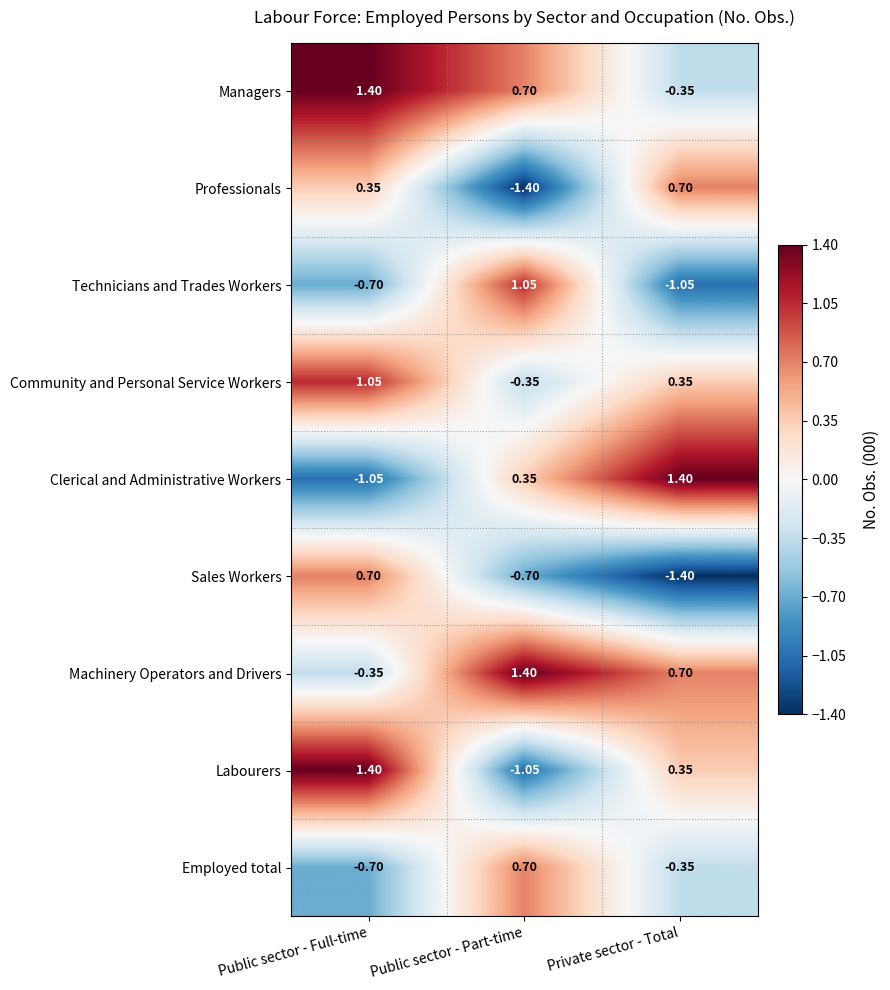

At which category is the sum across all series the highest?

Public sector - Full-time